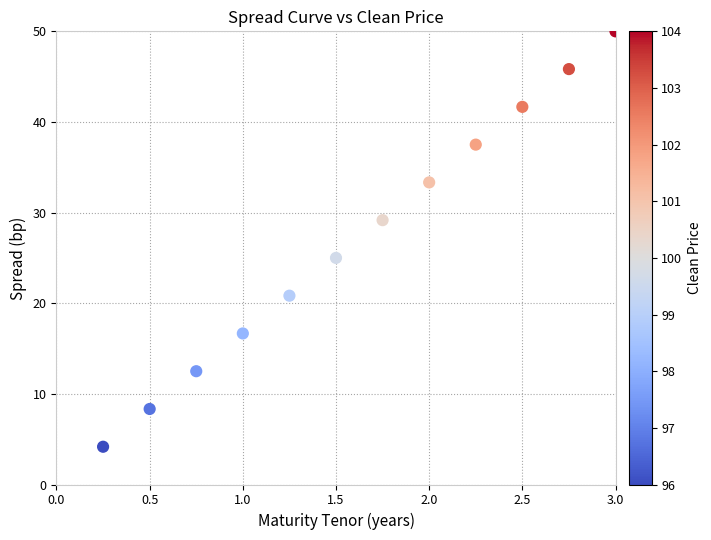

What is the range of Y values (max minus min)?

45.8